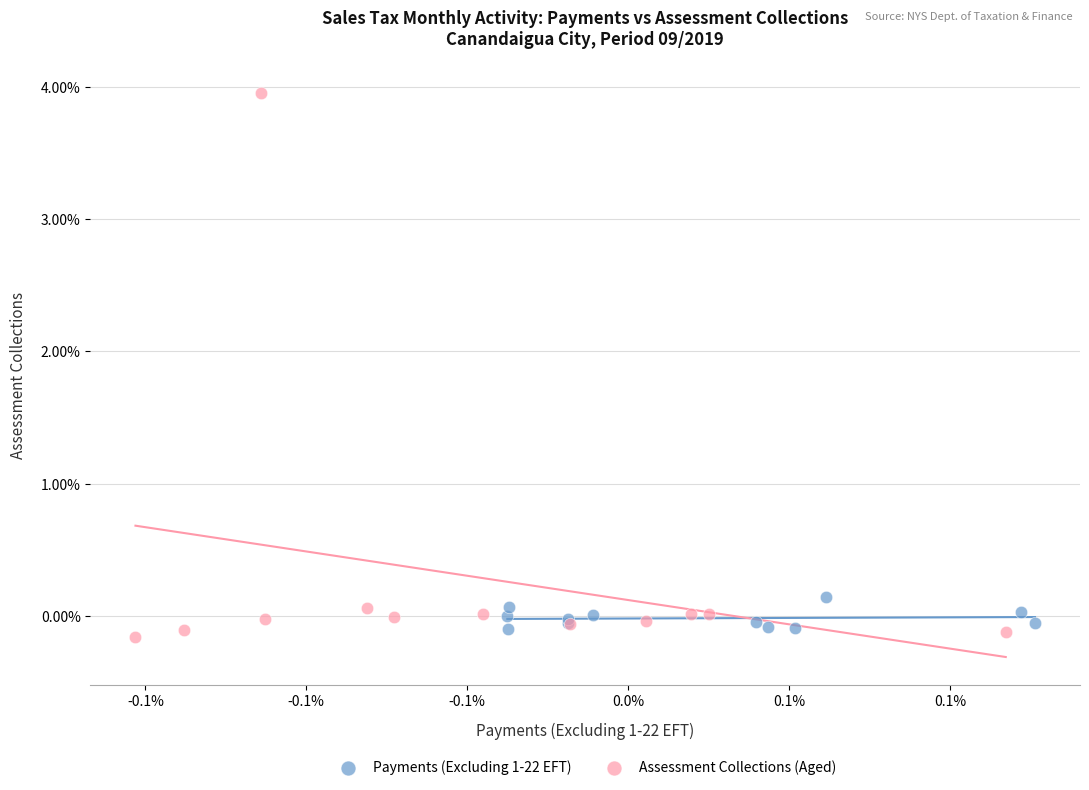

Which series contains the highest Y value?

Assessment Collections (Aged)